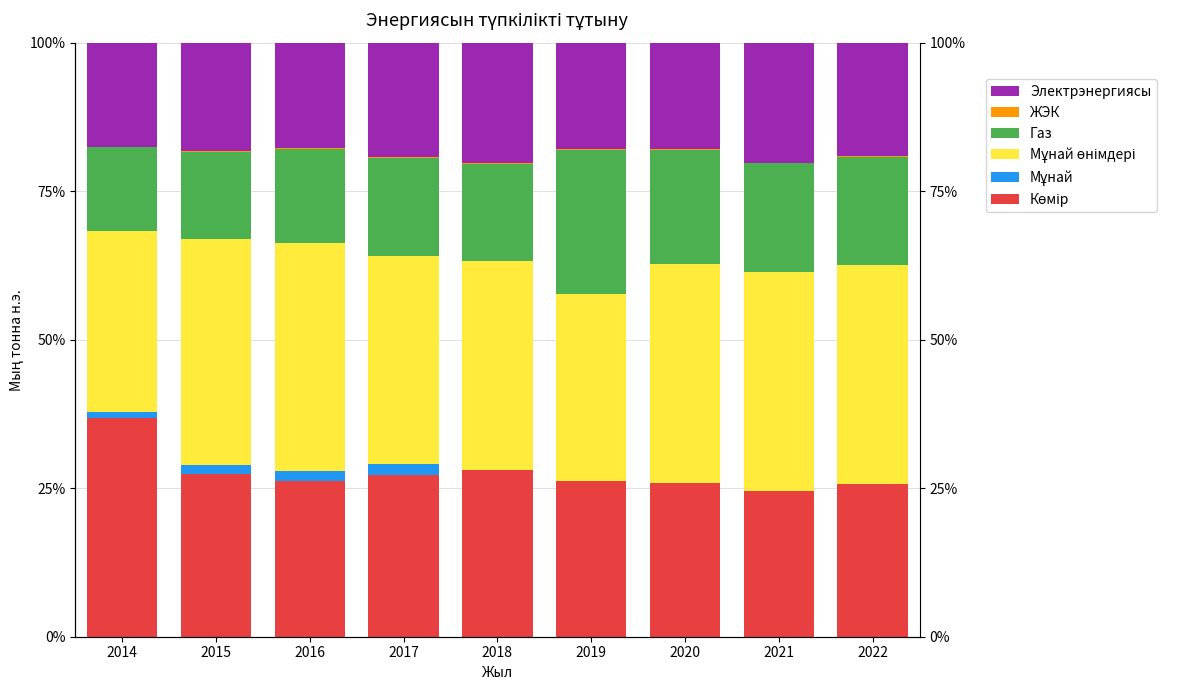

What is the difference between the maximum and minimum values in the Электрэнергиясы series?

2.7